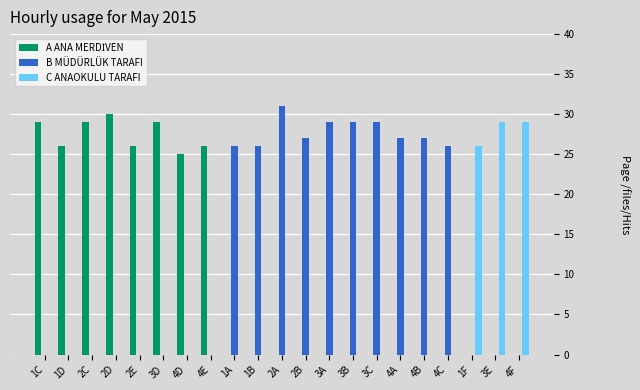

Which series has the largest total across all categories?

B MÜDÜRLÜK TARAFI